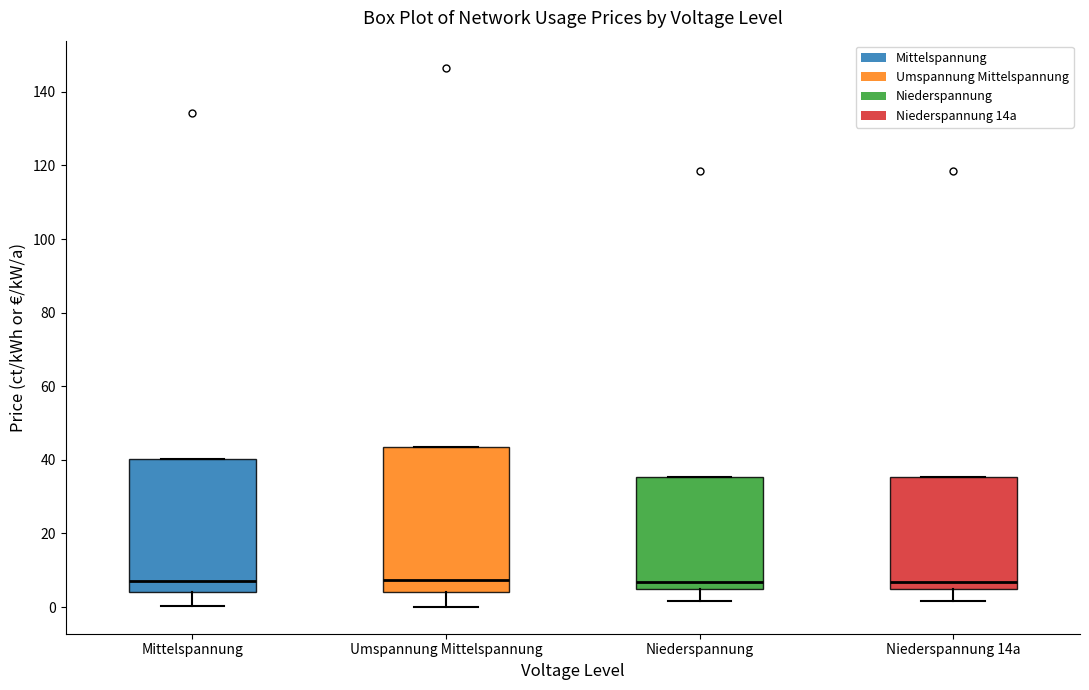

Reading left to right, read every box against the y-axis: the position of its median line, the range the box covers, and the ends of its whiskers. The values are not printed on the chart, so give them approximately, as read against the axis.

Mittelspannung: median 8, box 4 to 40, whiskers 0 to 40
Umspannung Mittelspannung: median 8, box 4 to 44, whiskers 0 to 44
Niederspannung: median 6, box 4 to 36, whiskers 2 to 36
Niederspannung 14a: median 6, box 4 to 36, whiskers 2 to 36